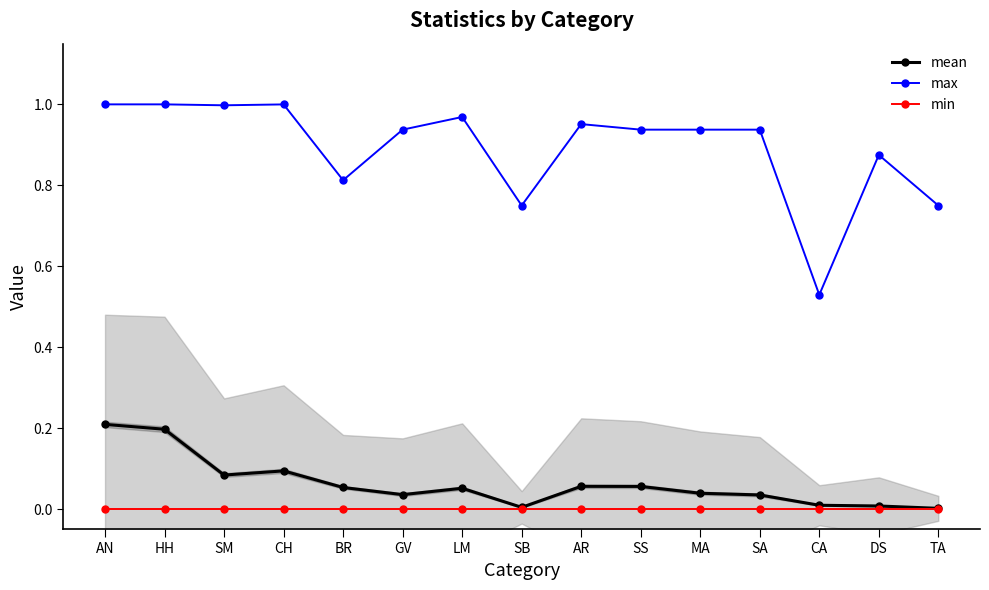

Which series has the widest spread of values?

max